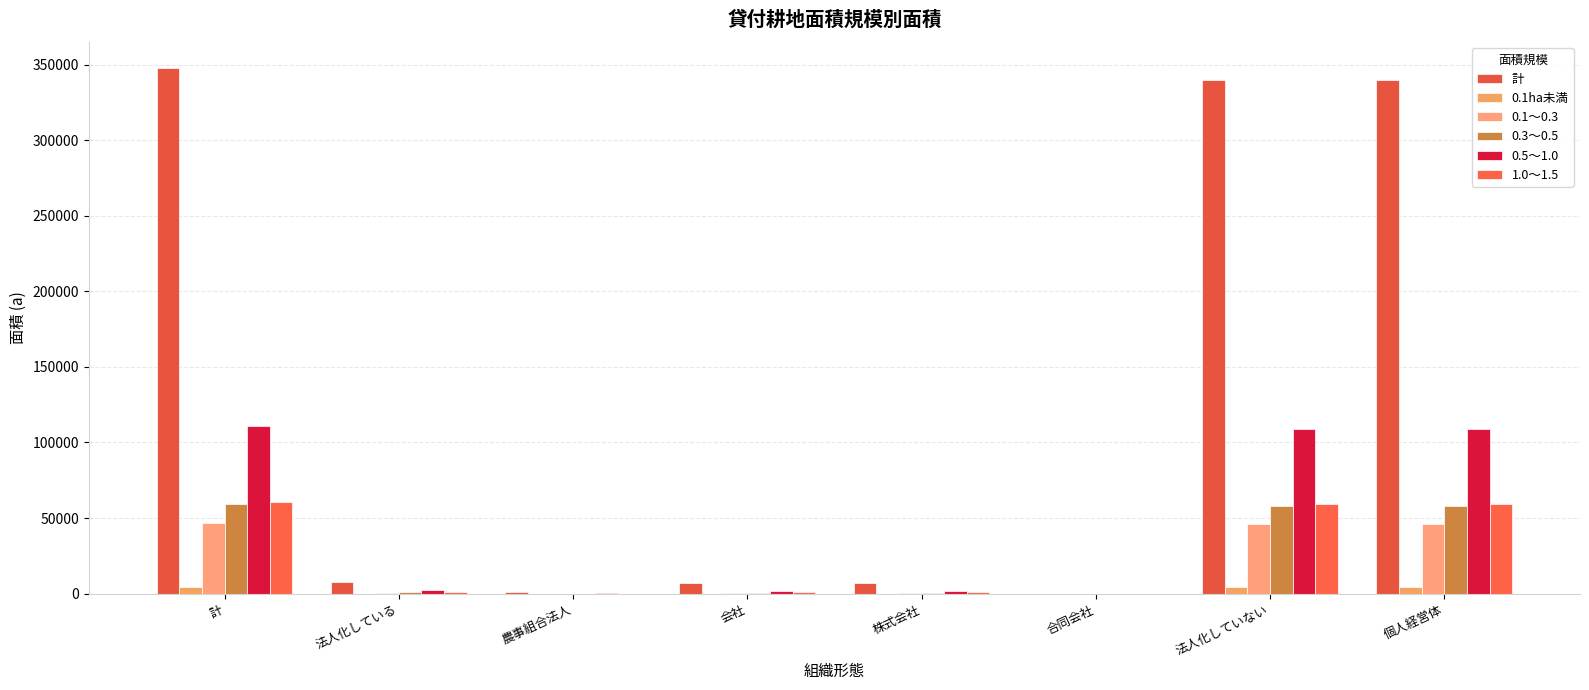

What are all the series names shown in the legend?

計, 0.1ha未満, 0.1～0.3, 0.3～0.5, 0.5～1.0, 1.0～1.5